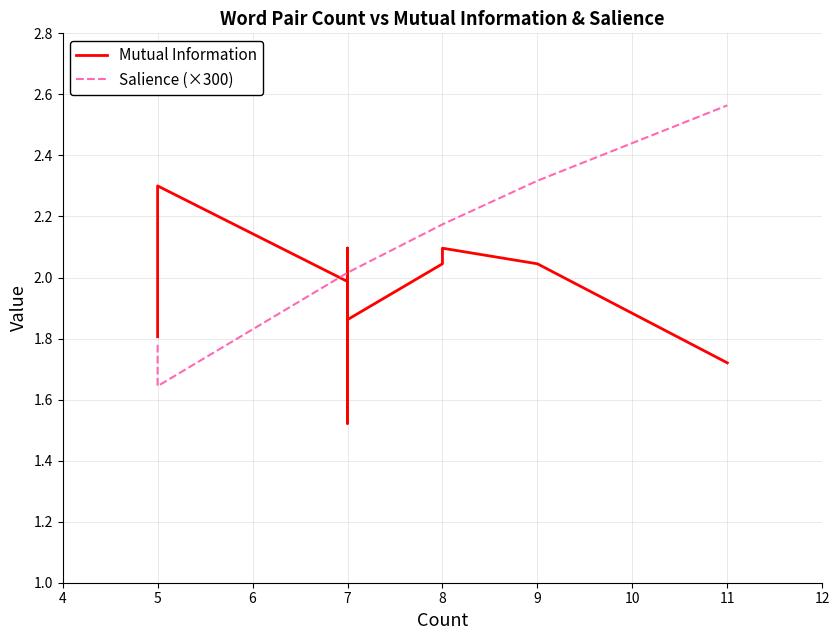

True or false: Mutual Information has a value of 2.7 at 7.

False